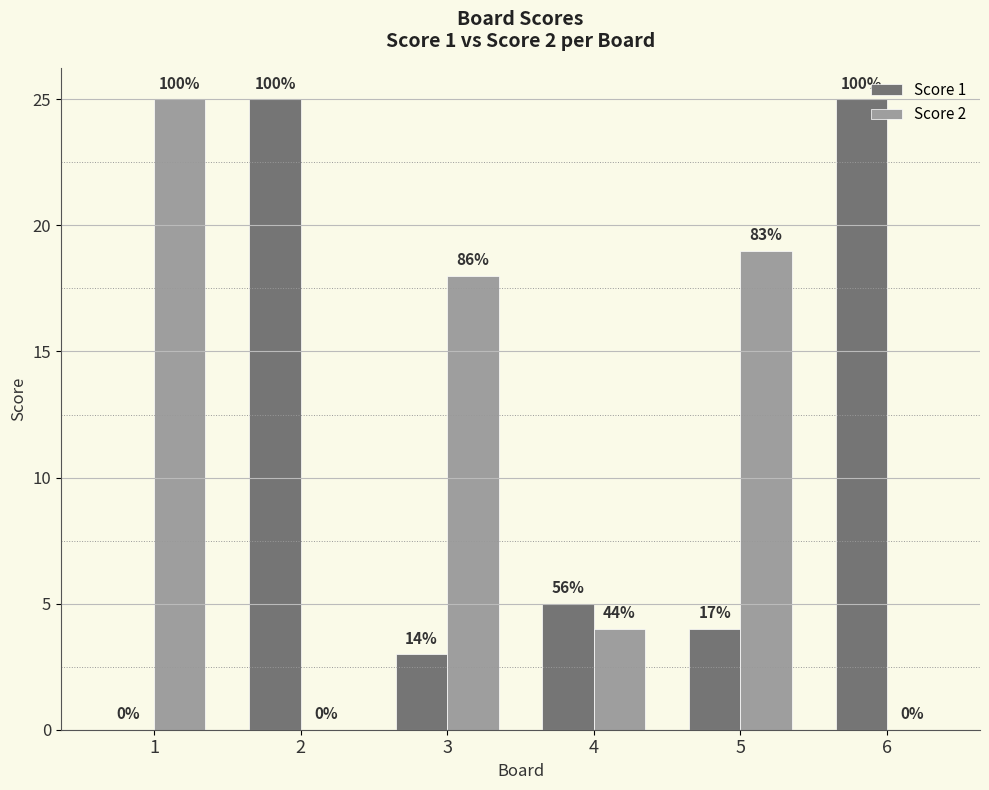

What are all the series names shown in the legend?

Score 1, Score 2